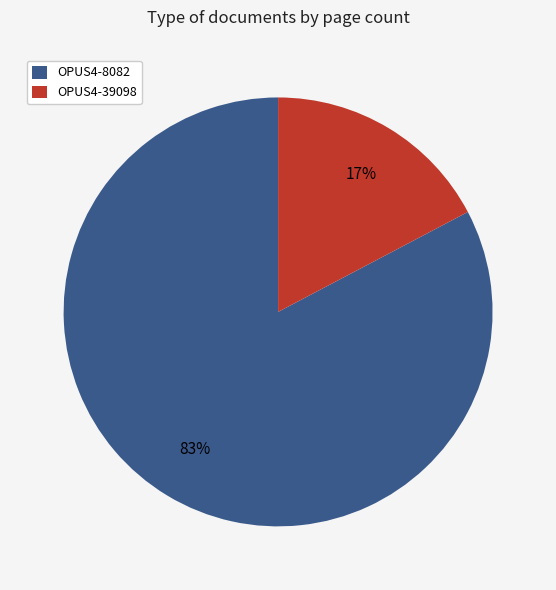

The OPUS4-39098 slice represents 22% of the pie. True or false?

False